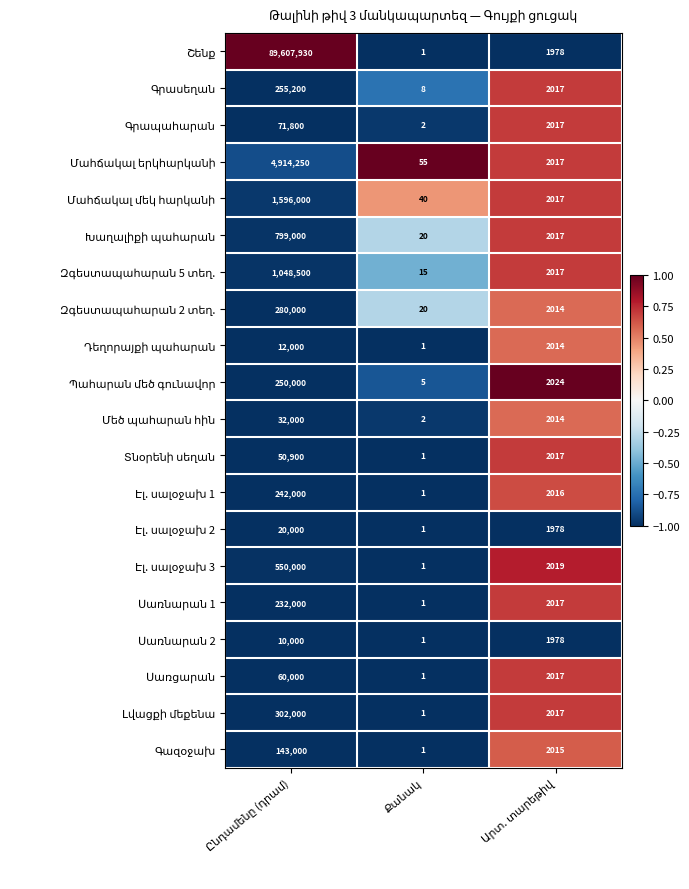

How many data points does each series have?

3